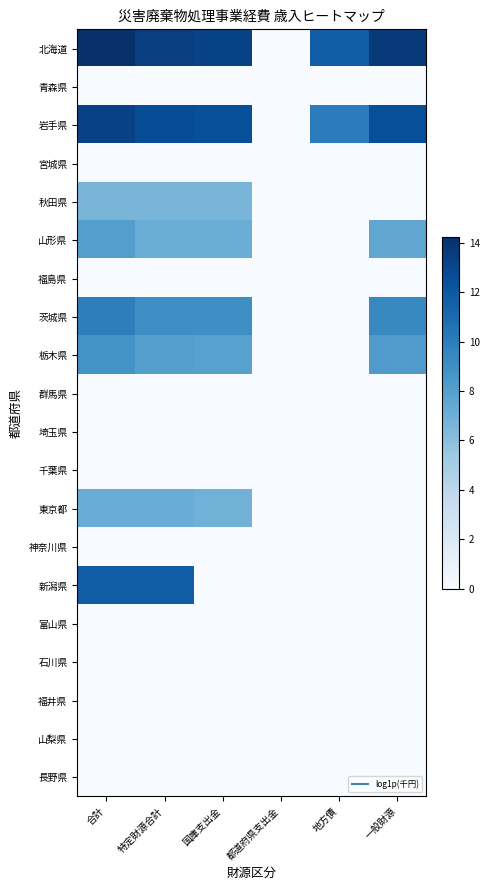

Reading left to right, transcribe all the data shown in this chart.

北海道: 合計=14.2	特定財源合計=13.4	国庫支出金=13.2	都道府県支出金=0.0	地方債=11.7	一般財源=13.7
青森県: 合計=0.0	特定財源合計=0.0	国庫支出金=0.0	都道府県支出金=0.0	地方債=0.0	一般財源=0.0
岩手県: 合計=13.3	特定財源合計=12.6	国庫支出金=12.5	都道府県支出金=0.0	地方債=10.1	一般財源=12.5
宮城県: 合計=0.0	特定財源合計=0.0	国庫支出金=0.0	都道府県支出金=0.0	地方債=0.0	一般財源=0.0
秋田県: 合計=6.7	特定財源合計=6.7	国庫支出金=6.7	都道府県支出金=0.0	地方債=0.0	一般財源=0.0
山形県: 合計=8.1	特定財源合計=7.1	国庫支出金=7.1	都道府県支出金=0.0	地方債=0.0	一般財源=7.6
福島県: 合計=0.0	特定財源合計=0.0	国庫支出金=0.0	都道府県支出金=0.0	地方債=0.0	一般財源=0.0
茨城県: 合計=9.9	特定財源合計=9.0	国庫支出金=9.0	都道府県支出金=0.0	地方債=0.0	一般財源=9.4
栃木県: 合計=8.8	特定財源合計=8.0	国庫支出金=7.9	都道府県支出金=0.0	地方債=0.0	一般財源=8.2
群馬県: 合計=0.0	特定財源合計=0.0	国庫支出金=0.0	都道府県支出金=0.0	地方債=0.0	一般財源=0.0
埼玉県: 合計=0.0	特定財源合計=0.0	国庫支出金=0.0	都道府県支出金=0.0	地方債=0.0	一般財源=0.0
千葉県: 合計=0.0	特定財源合計=0.0	国庫支出金=0.0	都道府県支出金=0.0	地方債=0.0	一般財源=0.0
東京都: 合計=7.2	特定財源合計=7.2	国庫支出金=6.9	都道府県支出金=0.0	地方債=0.0	一般財源=0.0
神奈川県: 合計=0.0	特定財源合計=0.0	国庫支出金=0.0	都道府県支出金=0.0	地方債=0.0	一般財源=0.0
新潟県: 合計=11.8	特定財源合計=11.8	国庫支出金=0.0	都道府県支出金=0.0	地方債=0.0	一般財源=0.0
富山県: 合計=0.0	特定財源合計=0.0	国庫支出金=0.0	都道府県支出金=0.0	地方債=0.0	一般財源=0.0
石川県: 合計=0.0	特定財源合計=0.0	国庫支出金=0.0	都道府県支出金=0.0	地方債=0.0	一般財源=0.0
福井県: 合計=0.0	特定財源合計=0.0	国庫支出金=0.0	都道府県支出金=0.0	地方債=0.0	一般財源=0.0
山梨県: 合計=0.0	特定財源合計=0.0	国庫支出金=0.0	都道府県支出金=0.0	地方債=0.0	一般財源=0.0
長野県: 合計=0.0	特定財源合計=0.0	国庫支出金=0.0	都道府県支出金=0.0	地方債=0.0	一般財源=0.0